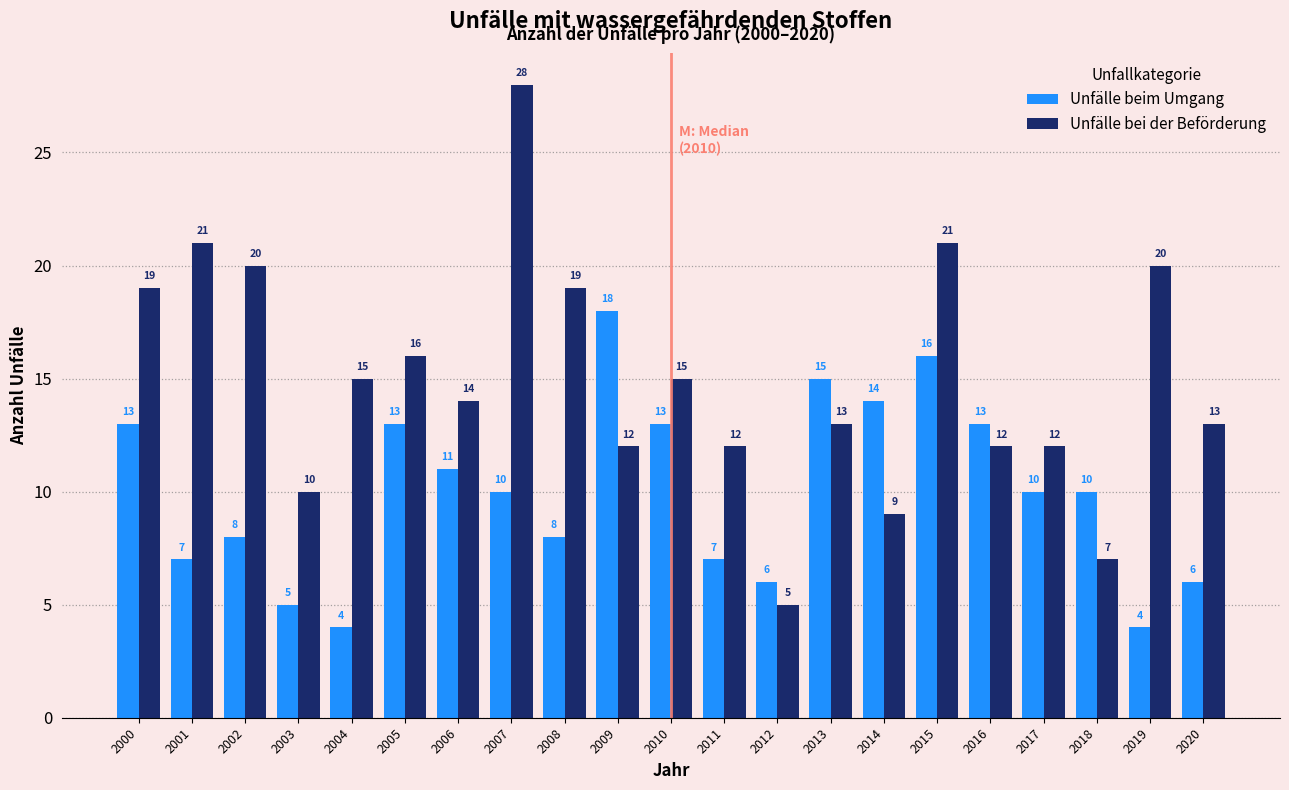

Reading left to right, extract all data points from this chart.

Unfälle beim Umgang: 2000=13	2001=7	2002=8	2003=5	2004=4	2005=13	2006=11	2007=10	2008=8	2009=18	2010=13	2011=7	2012=6	2013=15	2014=14	2015=16	2016=13	2017=10	2018=10	2019=4	2020=6
Unfälle bei der Beförderung: 2000=19	2001=21	2002=20	2003=10	2004=15	2005=16	2006=14	2007=28	2008=19	2009=12	2010=15	2011=12	2012=5	2013=13	2014=9	2015=21	2016=12	2017=12	2018=7	2019=20	2020=13